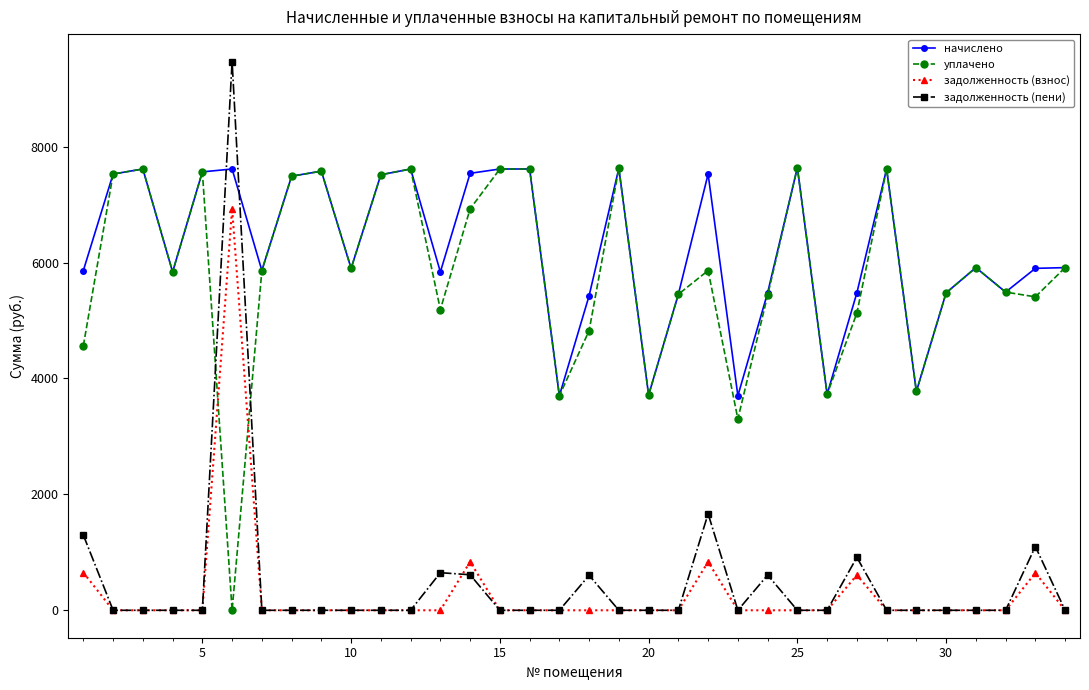

Which series has the largest range (max minus min)?

задолженность (пени)